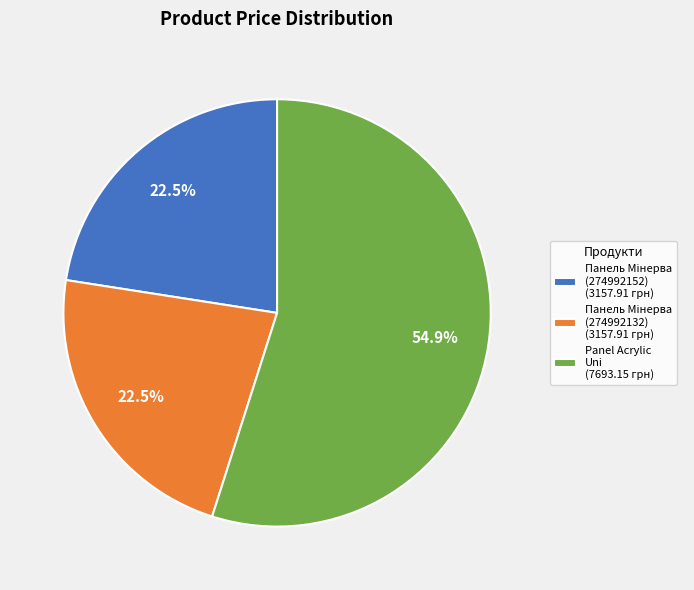

How many slices are in this pie chart?

3